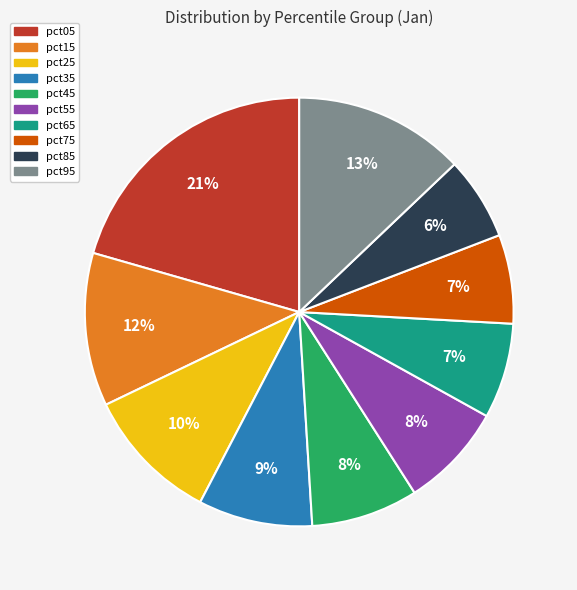

To the nearest percent, what percentage of the pie is pct05?

21%